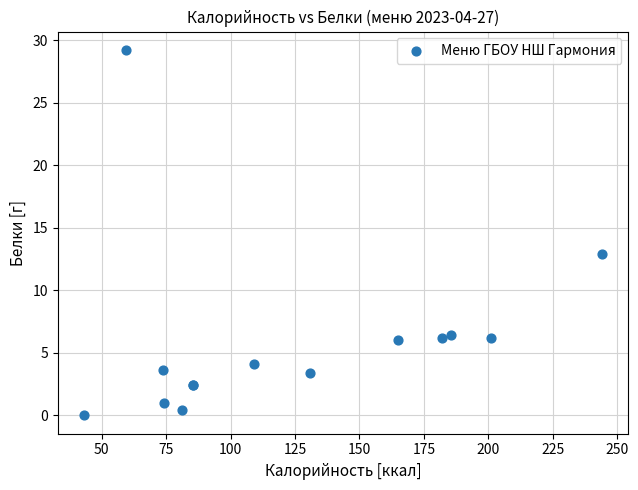

What Y value in the scatter plot is closest to 14?

12.9